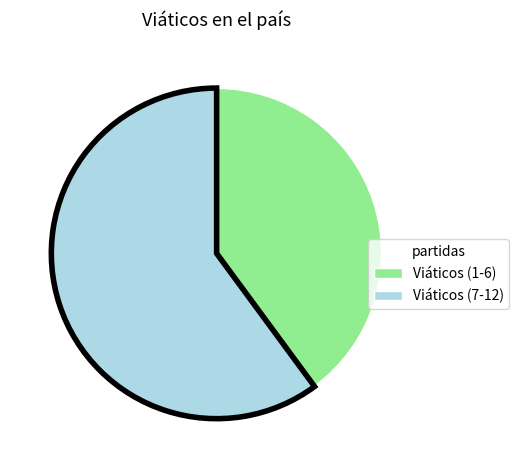

Does any single category account for the majority?

Yes